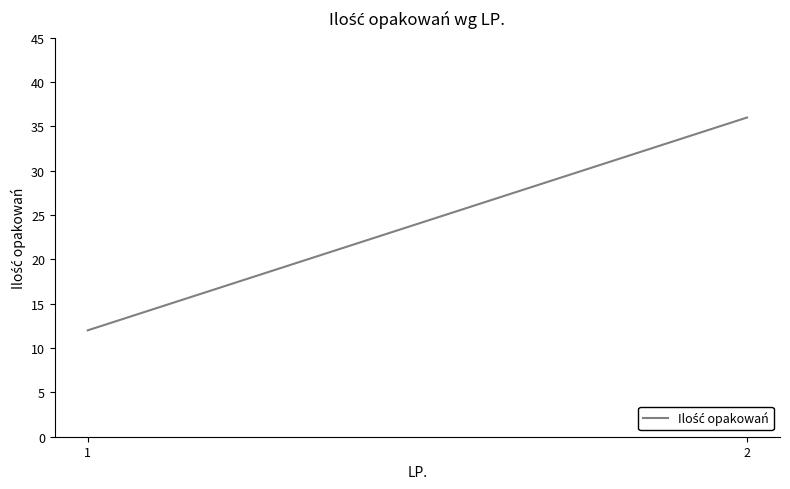

List the labels in order of value, largest first.

2, 1